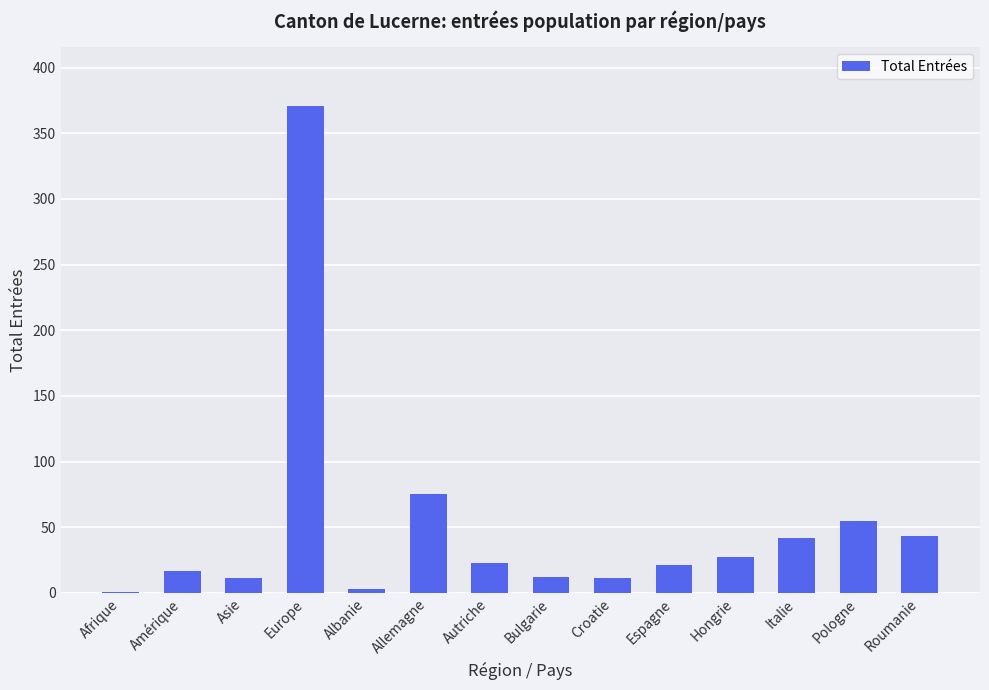

Count the number of data series in this chart.

1